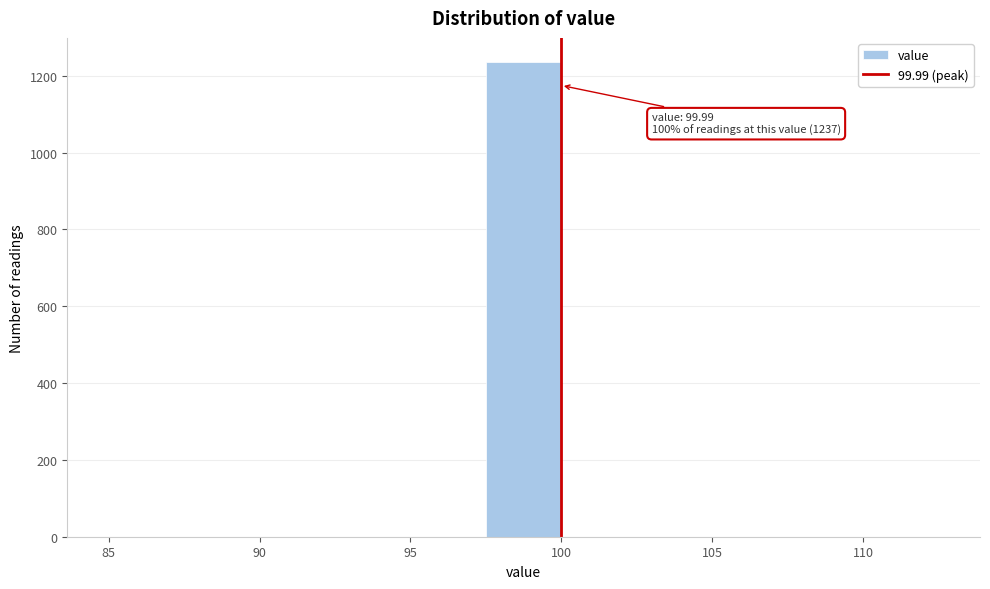

Over which range of the x-axis is the bar tallest?

97.5 to 100.0